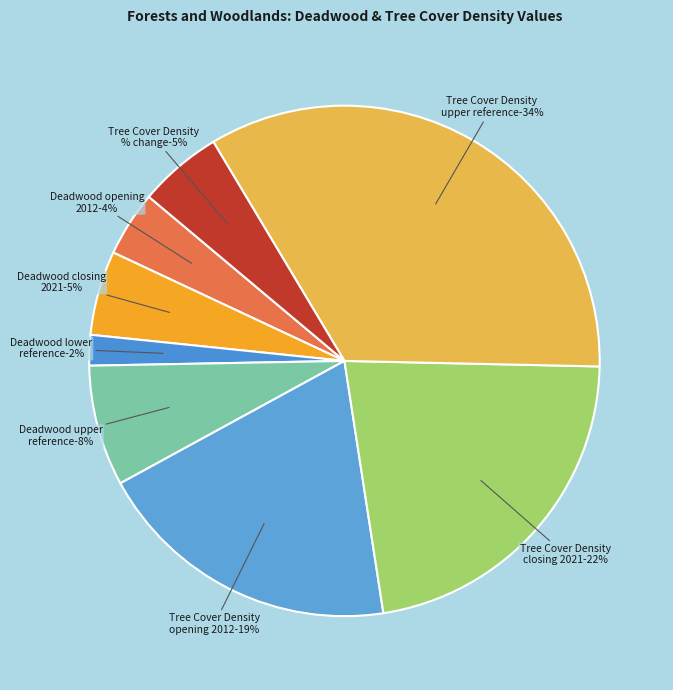

Count the number of slices in the pie.

8